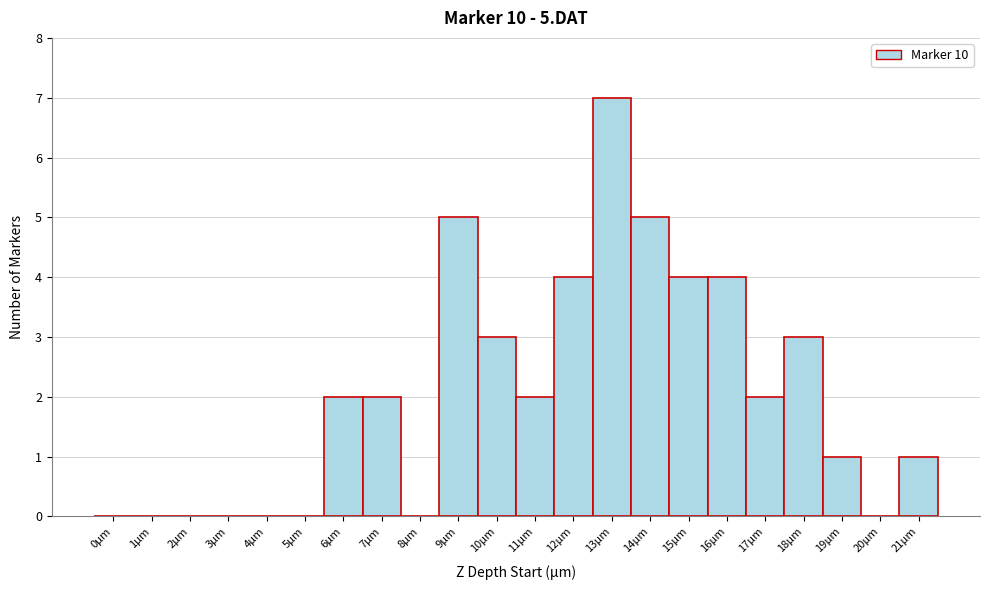

Over which range of the x-axis is the bar tallest?

12.5 to 13.5